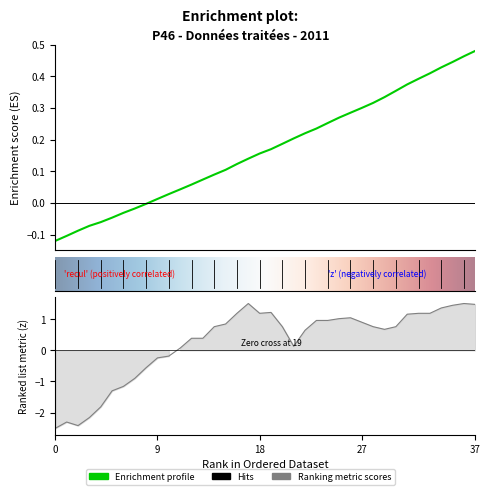

Which has a higher value, 26 or 21?

26